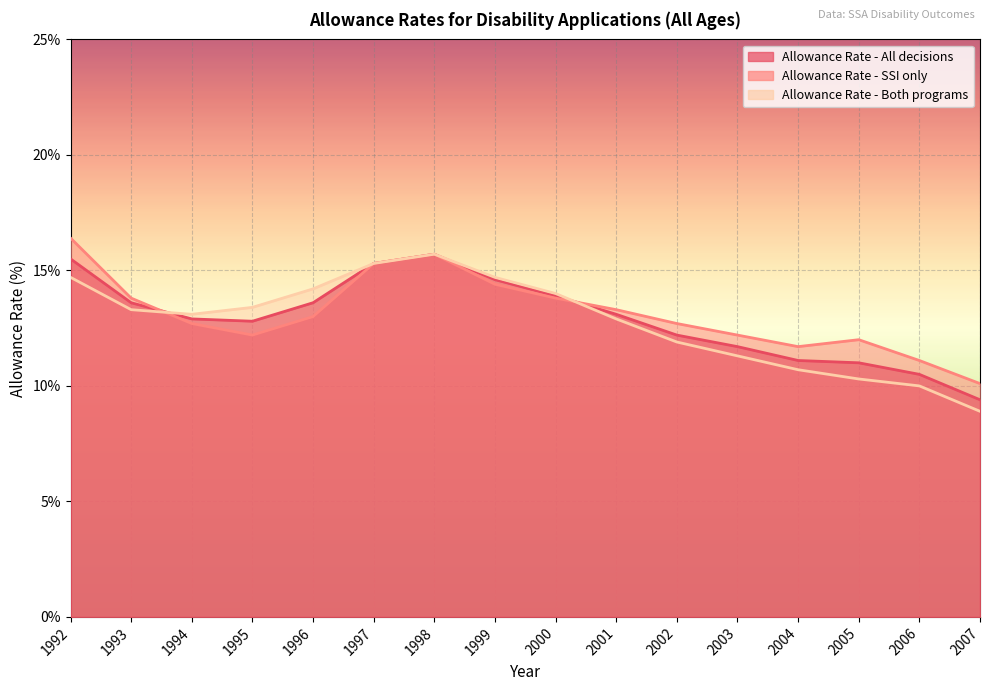

What is the value of the Allowance Rate - SSI only point at the 3rd from the left?

12.7